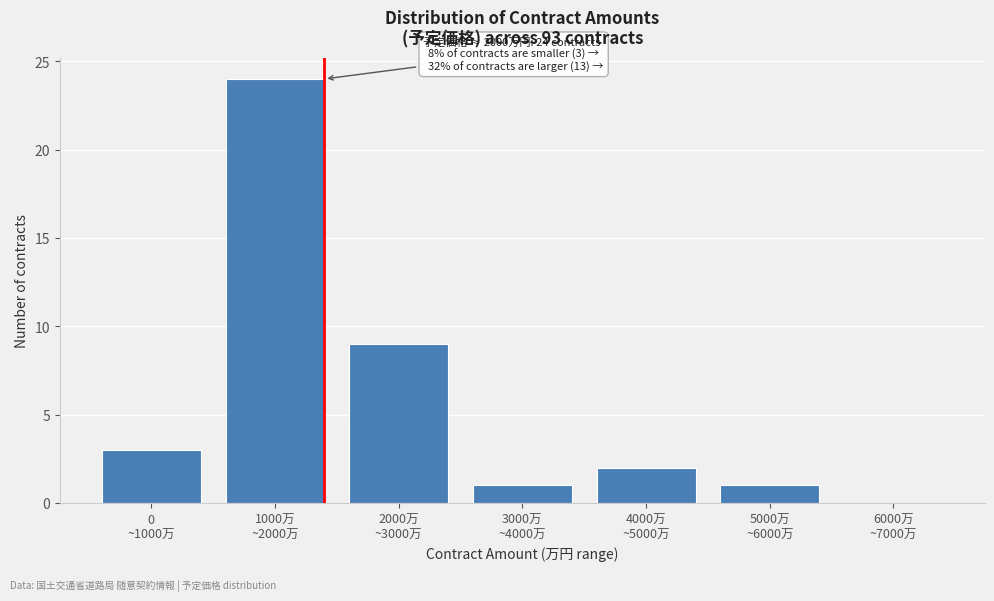

What is the maximum value shown in the chart?

24